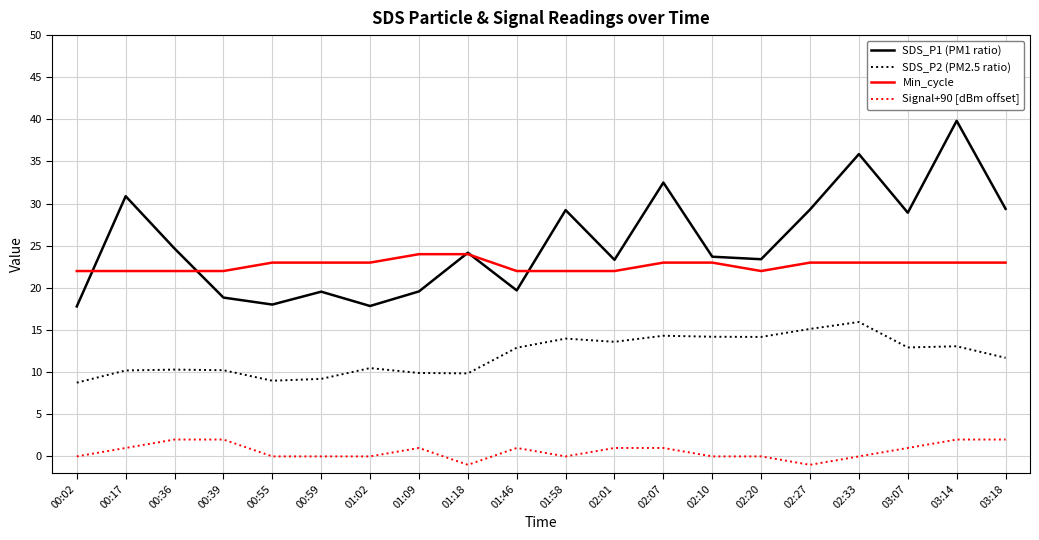

What is the greatest value displayed?

39.8